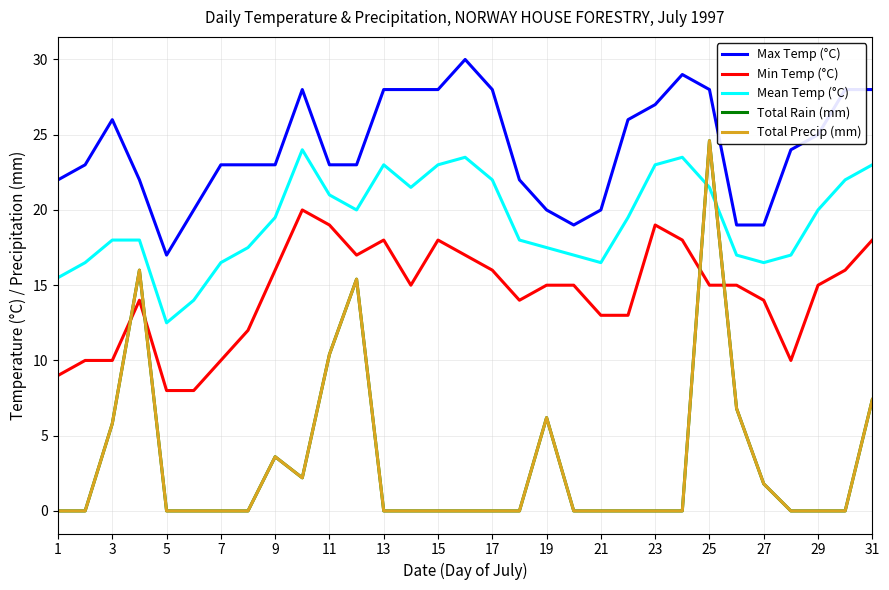

Does the chart display data point markers on the line(s)?

No